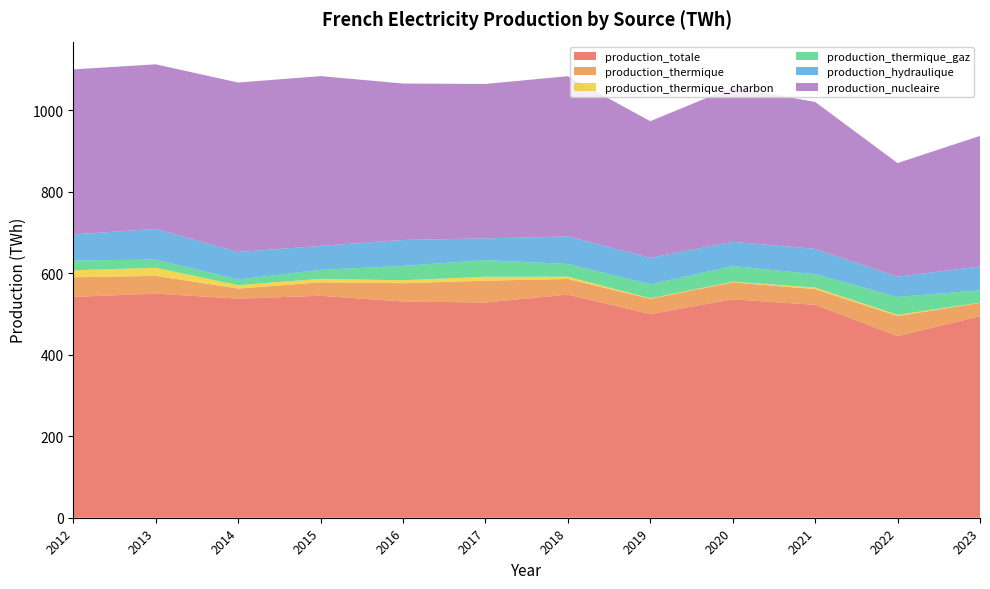

Reading right to left, transcribe all the data shown in this chart.

production_totale: 494.6	445.8	522.5	536.1	499.8	547.6	528.3	530.6	544.8	537.8	550.0	542.0
production_thermique: 32.6	49.2	38.6	41.7	37.4	38.4	53.5	45.0	33.0	24.6	43.6	48.1
production_thermique_charbon: 0.8	2.9	3.8	1.5	1.3	5.7	9.7	7.2	8.6	8.4	19.9	17.4
production_thermique_gaz: 30.0	44.0	32.9	38.3	34.4	31.0	40.9	35.3	22.0	14.1	19.9	24.0
production_hydraulique: 58.8	49.6	62.0	59.6	65.0	67.8	53.2	63.6	58.7	67.4	75.5	63.8
production_nucleaire: 320.4	279.0	360.7	379.5	335.4	393.2	379.1	384.0	416.8	415.8	404.0	405.0